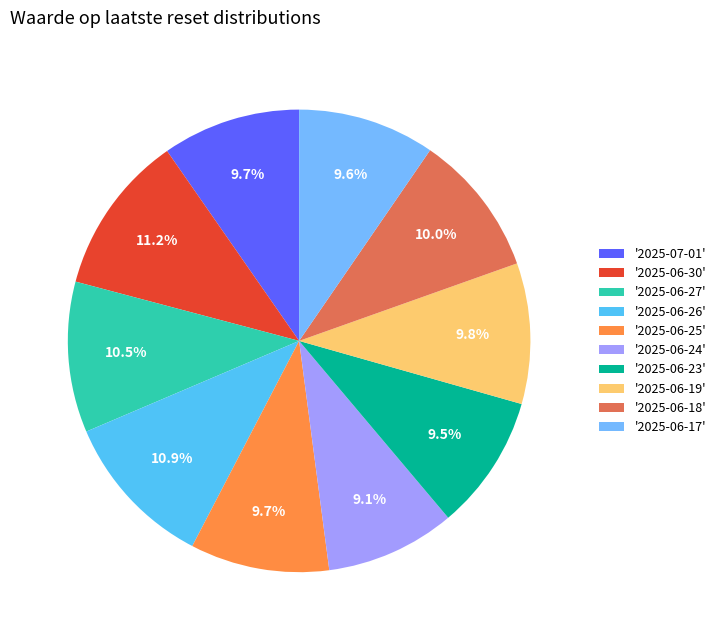

How many segments does this pie chart have?

10